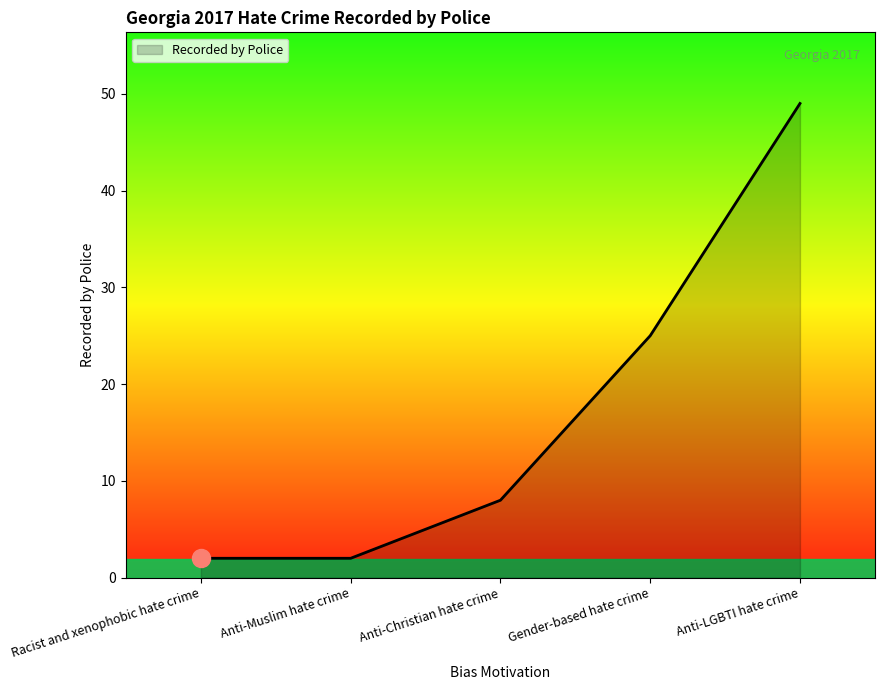

What position from the left is Gender-based hate crime?

4